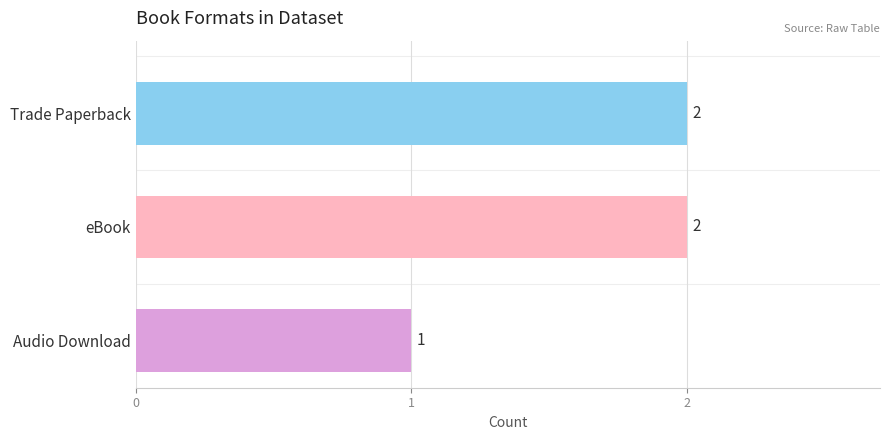

Reading left to right, what are all the values shown in this chart?

Trade Paperback=2	eBook=2	Audio Download=1